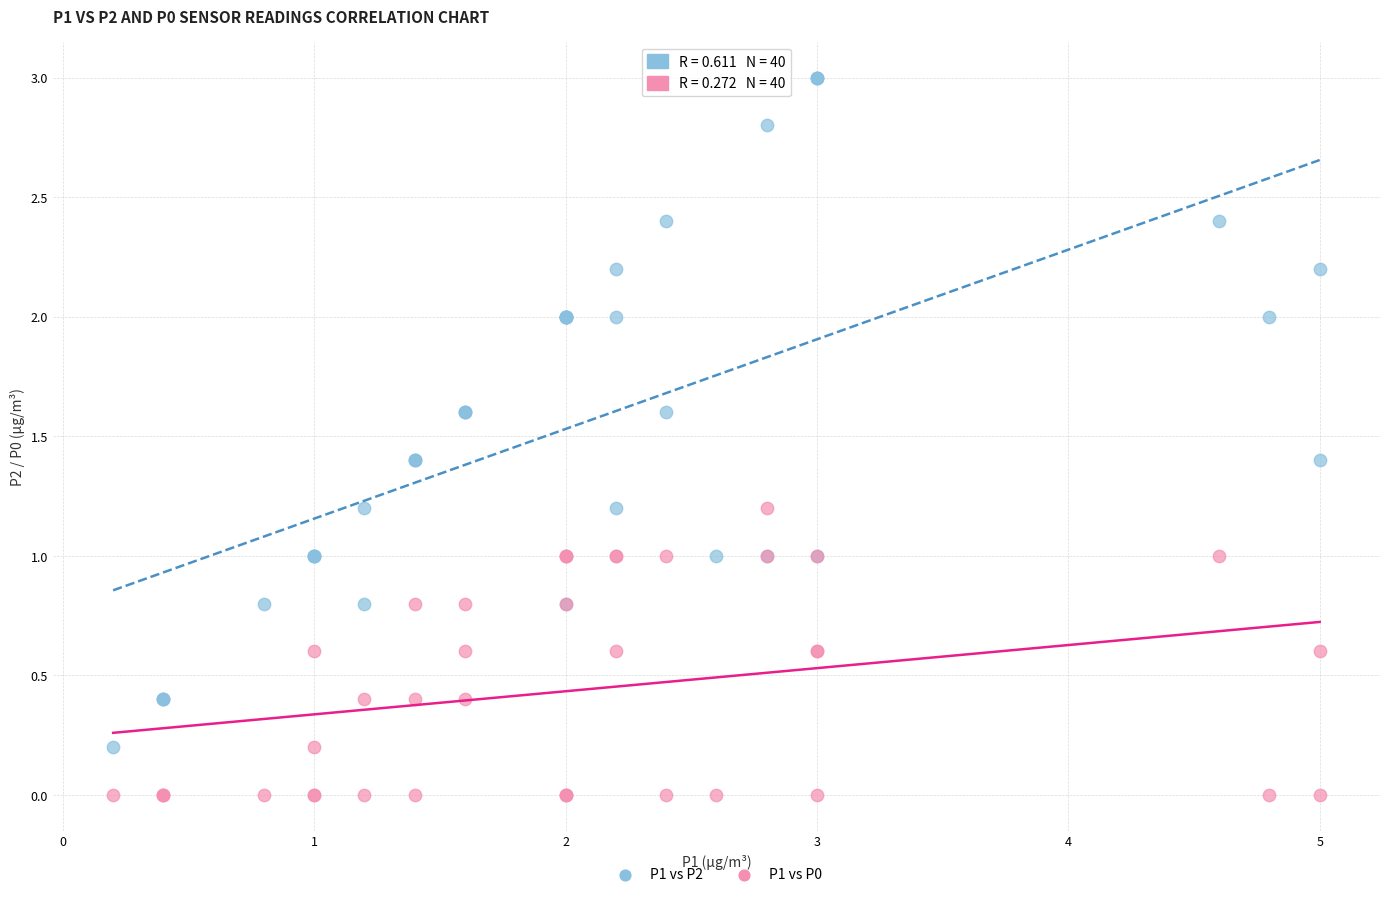

What are all the series names shown in the legend?

P1 vs P2, P1 vs P0